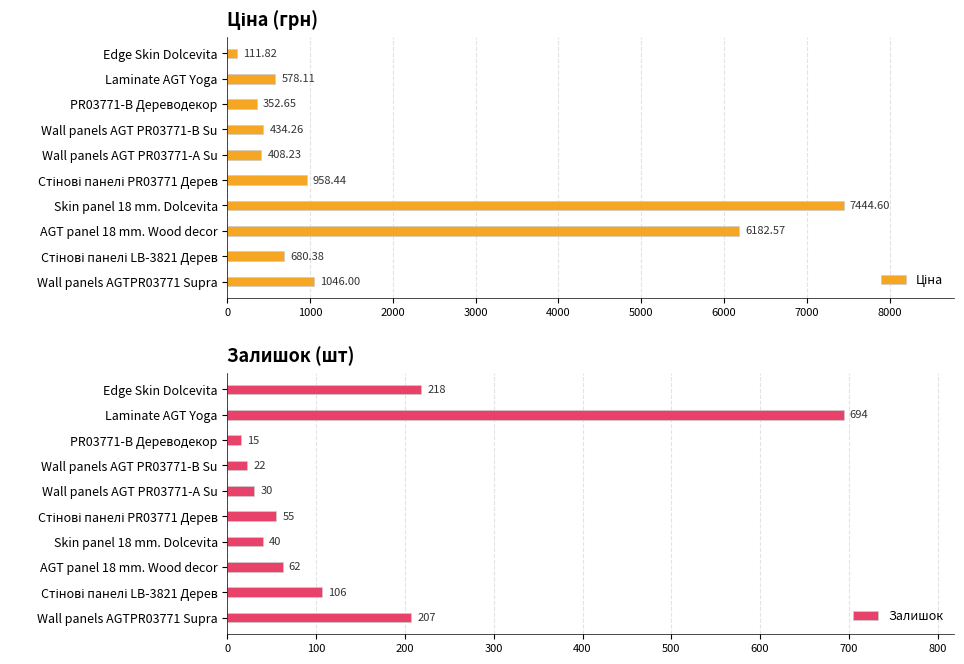

True or false: Залишок has a value of 164.6 at 8000.

False